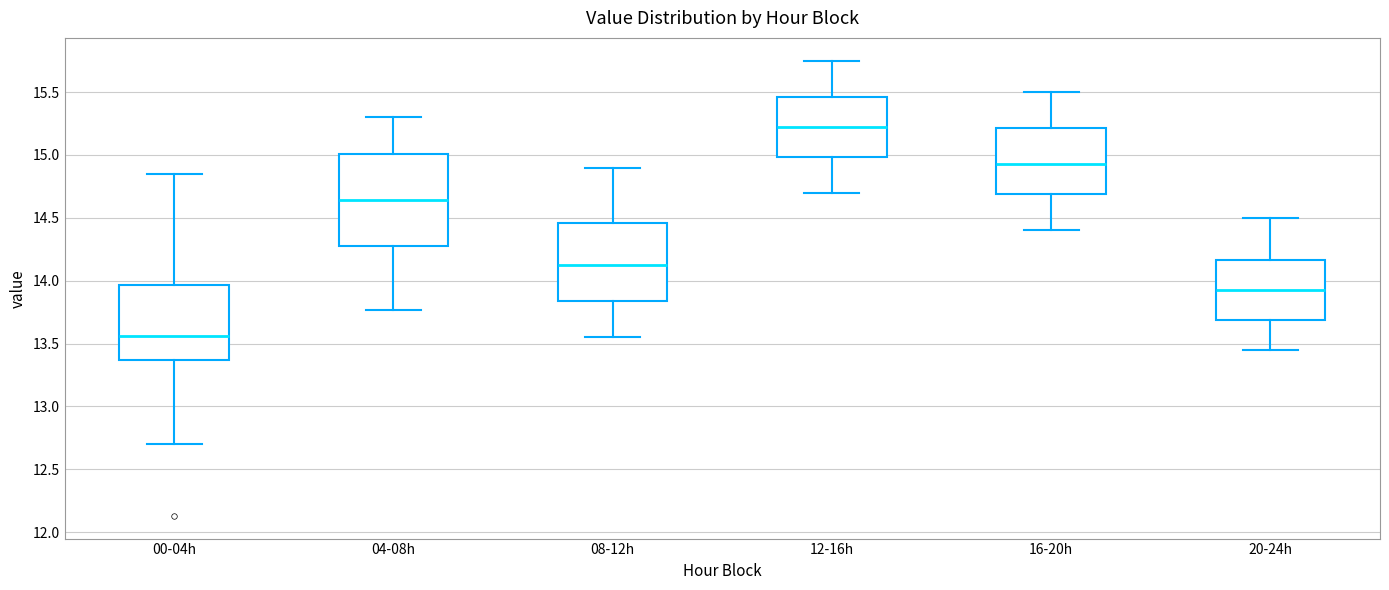

Which box is the tallest, from its lower edge to its upper edge?

04-08h